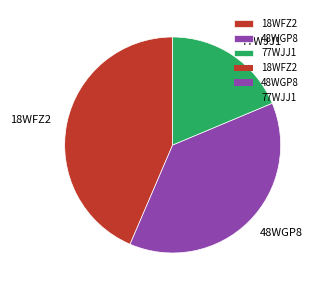

Combined, do 48WGP8 and 18WFZ2 account for over 50%?

Yes